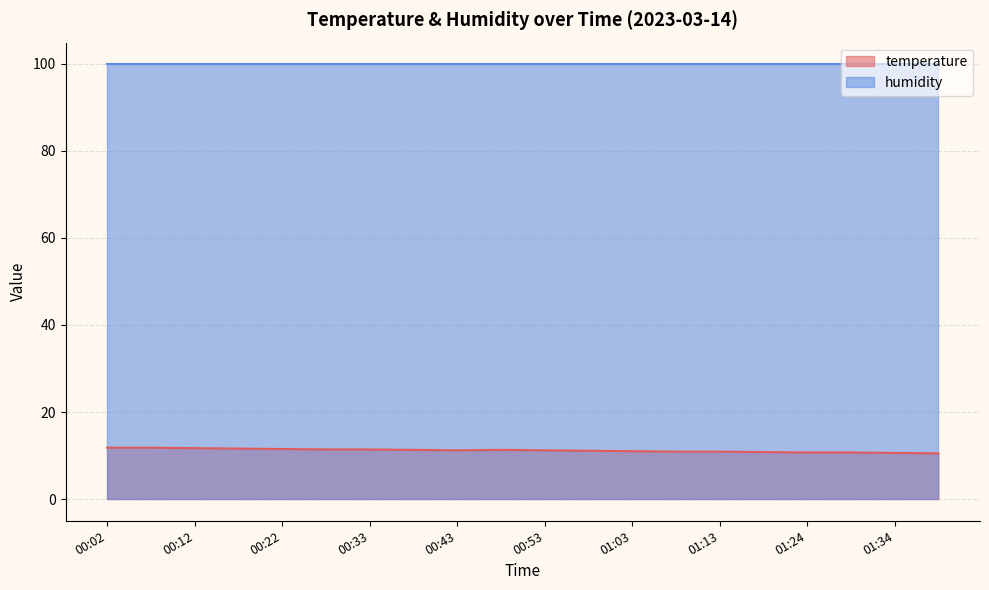

What position from the left is 01:18?

16